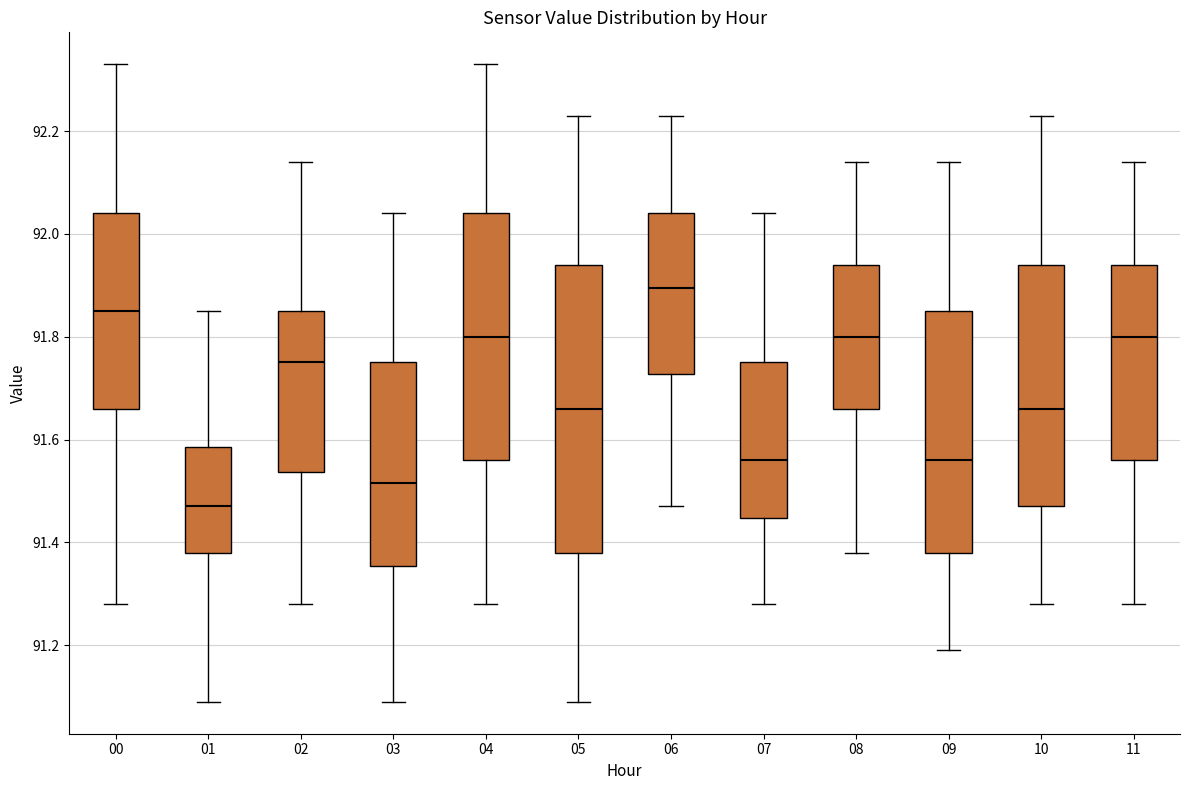

Reading left to right, read every box against the y-axis: the position of its median line, the range the box covers, and the ends of its whiskers. The values are not printed on the chart, so give them approximately, as read against the axis.

00: median 91.86, box 91.66 to 92.04, whiskers 91.28 to 92.34
01: median 91.48, box 91.38 to 91.58, whiskers 91.10 to 91.86
02: median 91.76, box 91.54 to 91.86, whiskers 91.28 to 92.14
03: median 91.52, box 91.36 to 91.76, whiskers 91.10 to 92.04
04: median 91.80, box 91.56 to 92.04, whiskers 91.28 to 92.34
05: median 91.66, box 91.38 to 91.94, whiskers 91.10 to 92.24
06: median 91.90, box 91.72 to 92.04, whiskers 91.48 to 92.24
07: median 91.56, box 91.44 to 91.76, whiskers 91.28 to 92.04
08: median 91.80, box 91.66 to 91.94, whiskers 91.38 to 92.14
09: median 91.56, box 91.38 to 91.86, whiskers 91.20 to 92.14
10: median 91.66, box 91.48 to 91.94, whiskers 91.28 to 92.24
11: median 91.80, box 91.56 to 91.94, whiskers 91.28 to 92.14